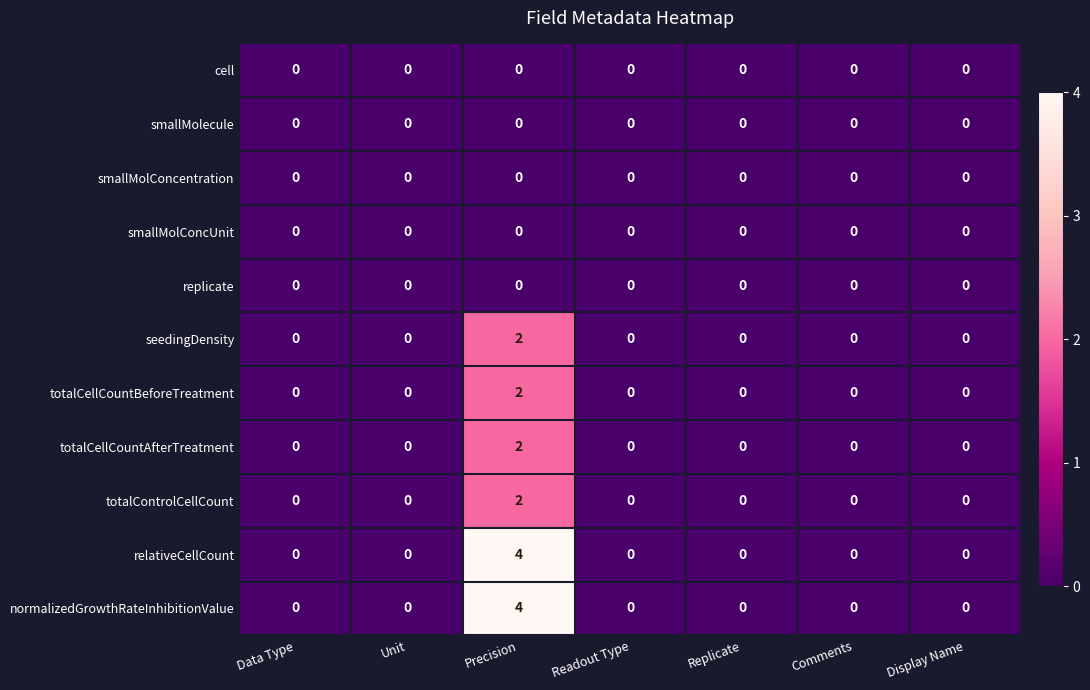

What is the greatest value displayed?

4